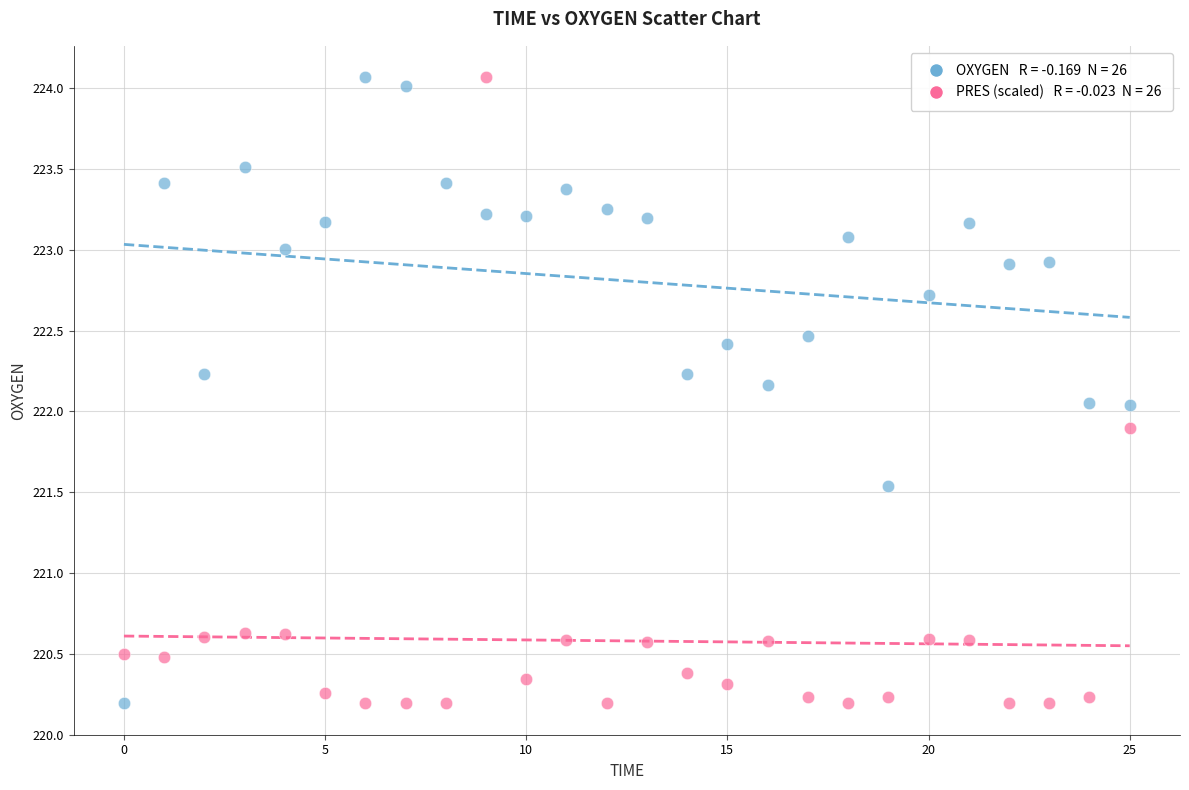

Across all data points, what is the range of Y values (max minus min)?

3.9